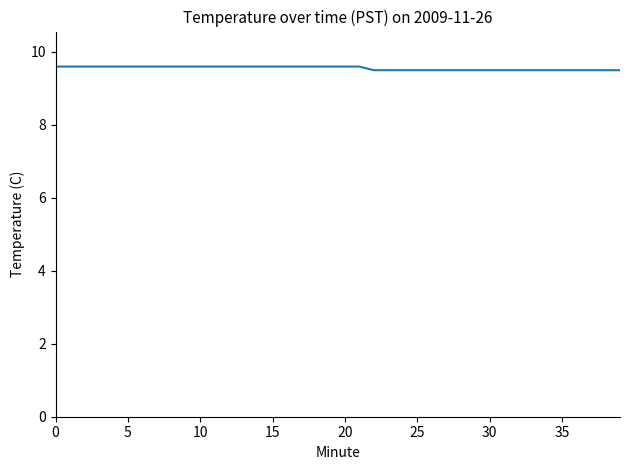

Count the values in the range 9 to 10.

40